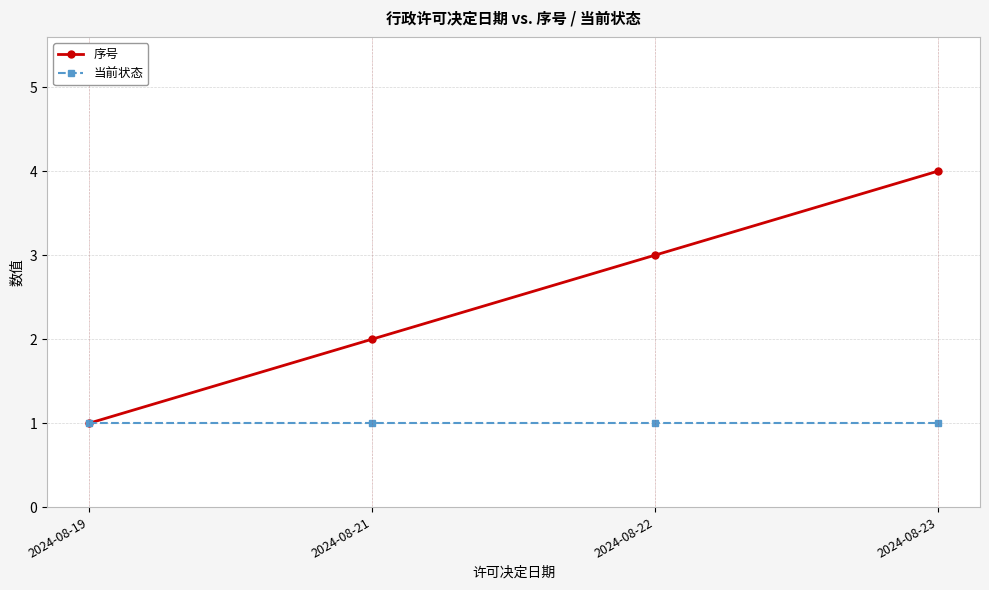

At which category does the chart reach its peak across all series?

2024-08-23